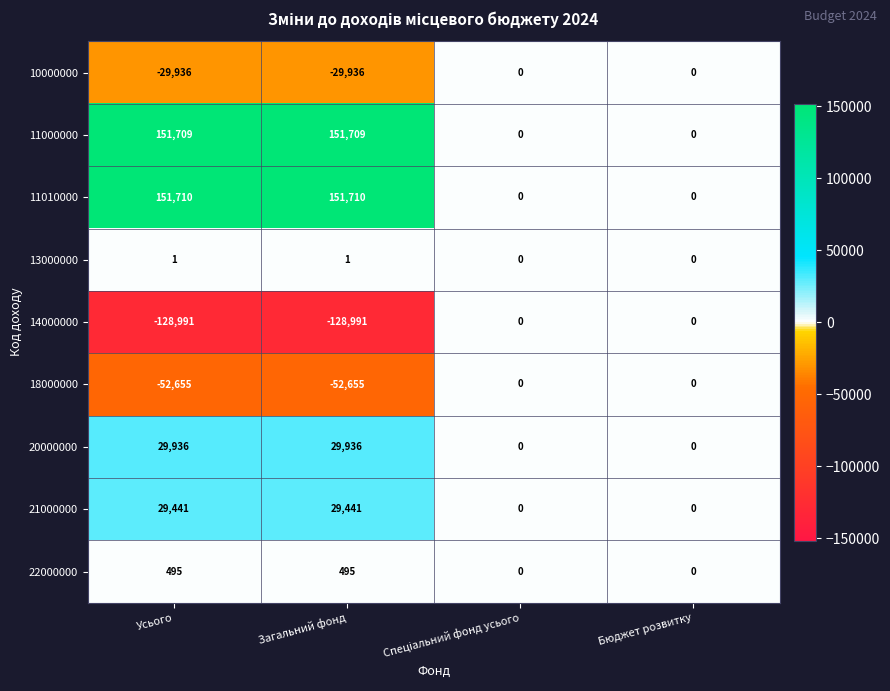

What is the approximate value of 10000000 at Усього, to the nearest 100?

-29900